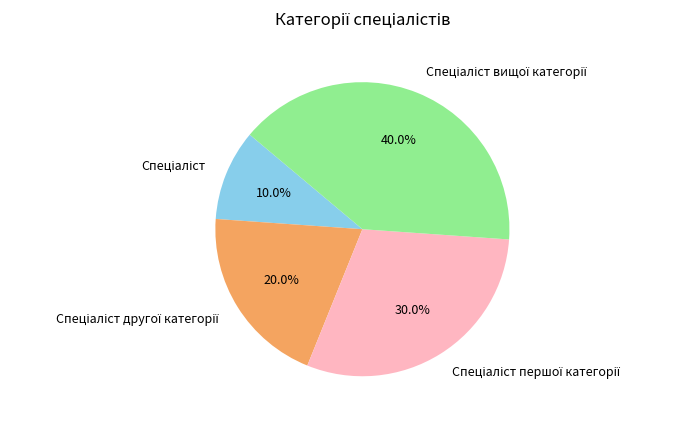

Does any single category account for the majority?

No